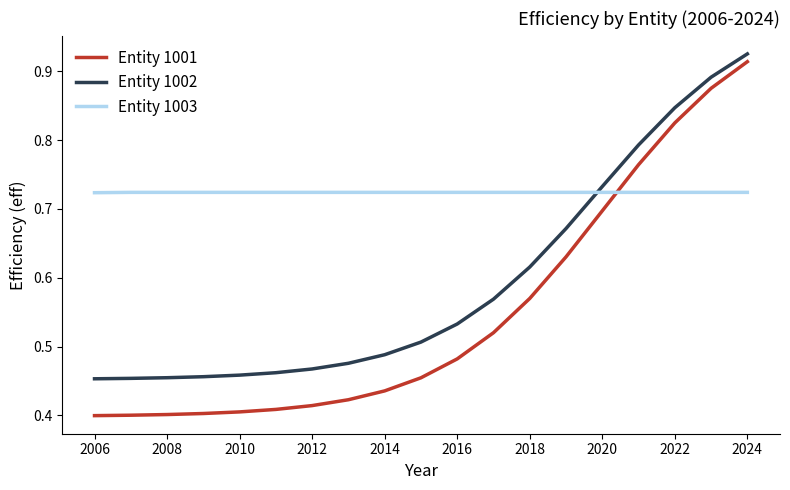

After their last crossing, which series has the higher values: Entity 1003 or Entity 1001?

Entity 1001